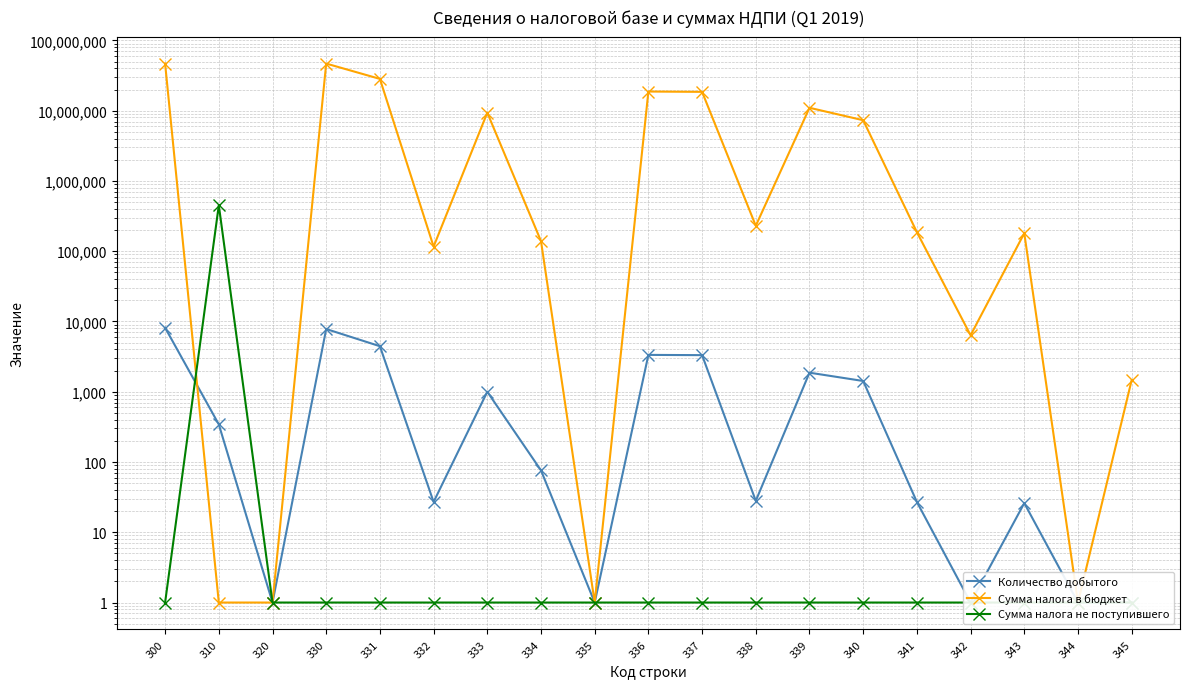

What are all the series names shown in the legend?

Количество добытого, Сумма налога в бюджет, Сумма налога не поступившего